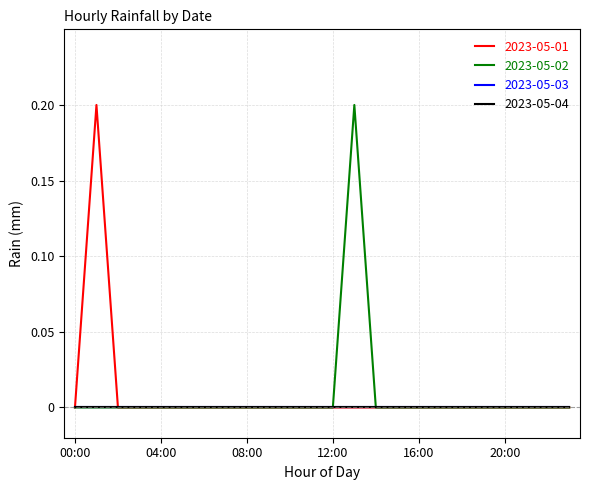

What is the greatest value displayed?

0.2